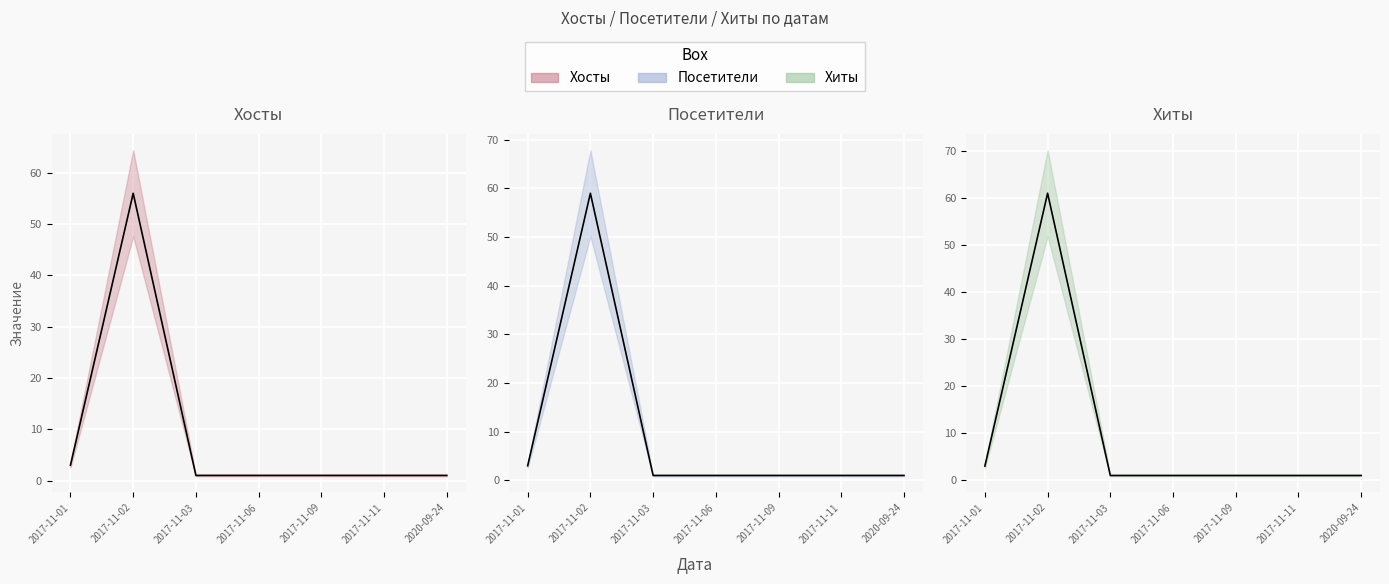

Between 2017-11-01 and 2017-11-03, which series saw the biggest shift?

Хосты